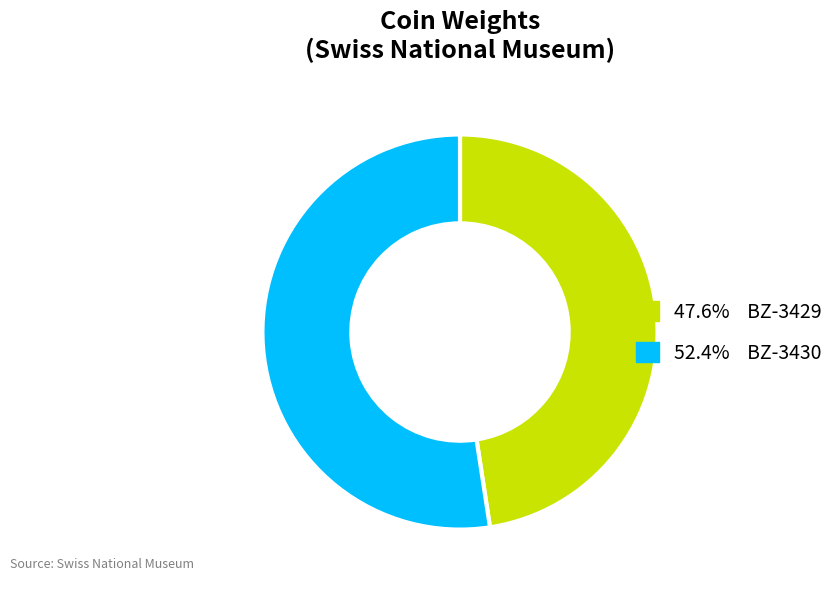

Does any single category account for the majority?

Yes